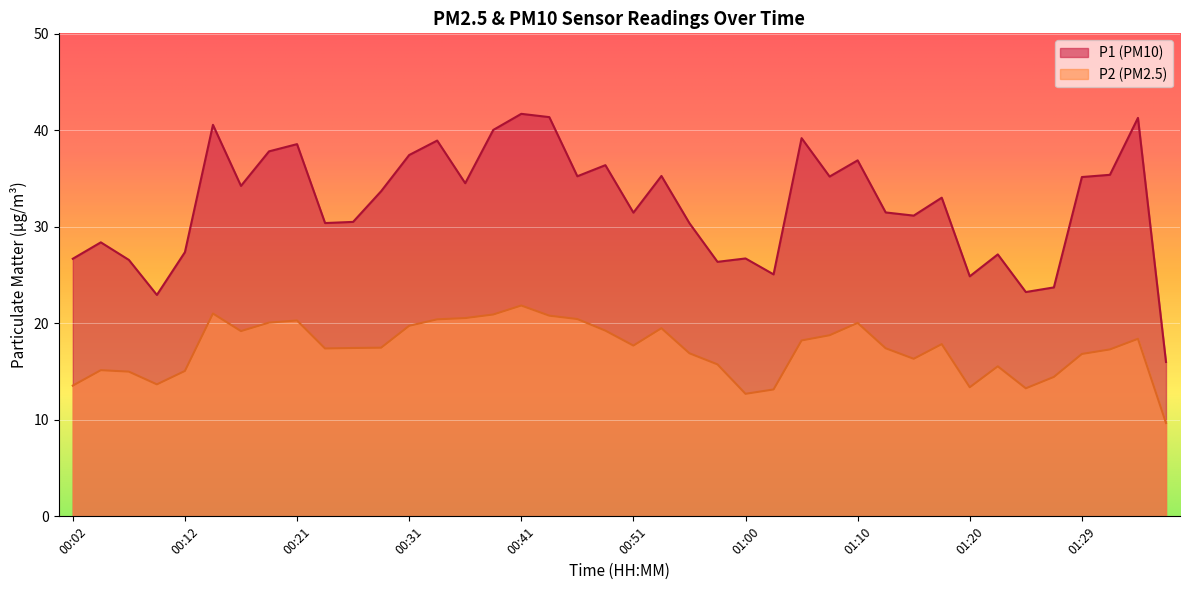

Rank the categories by P2 value from highest to lowest.

00:41, 00:14, 00:38, 00:43, 00:36, 00:46, 00:33, 00:21, 00:19, 01:10, 00:31, 00:53, 00:48, 00:16, 01:08, 01:34, 01:05, 01:17, 00:51, 00:29, 00:26, 01:12, 00:24, 01:32, 00:55, 01:29, 01:15, 00:58, 01:22, 00:04, 00:12, 00:07, 01:27, 00:09, 00:02, 01:20, 01:25, 01:03, 01:00, 01:37